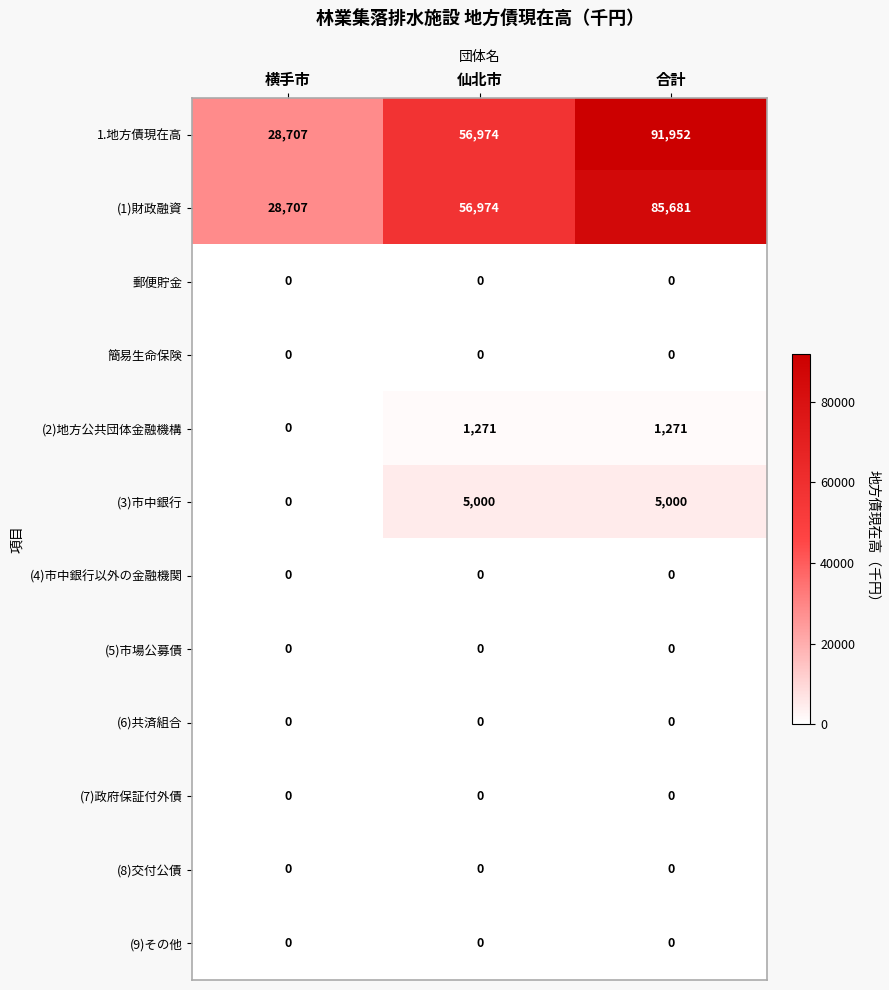

Which series has the largest range (max minus min)?

1.地方債現在高